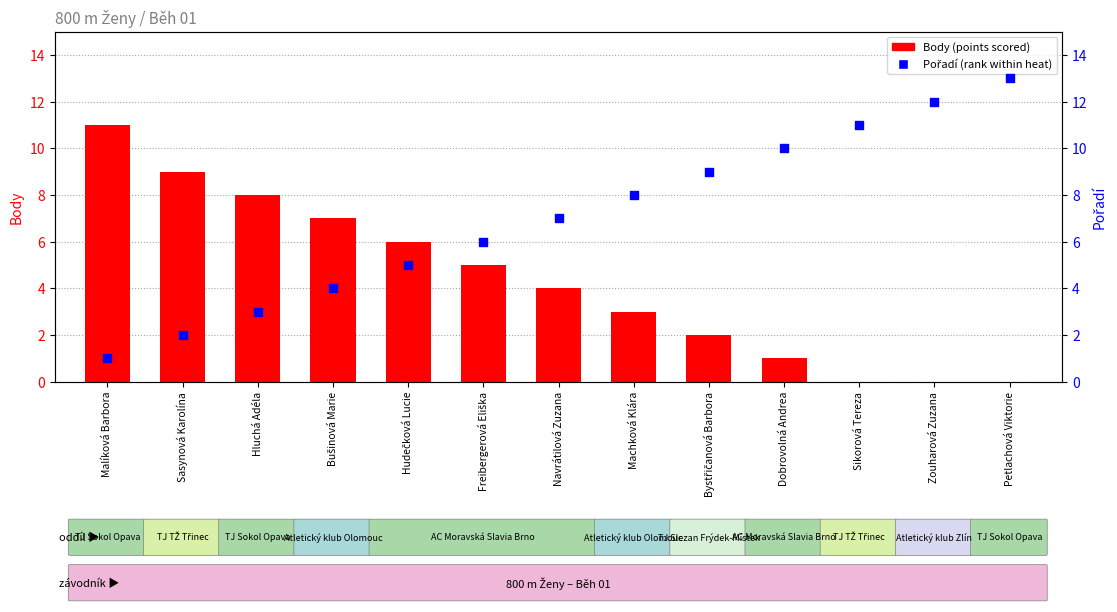

Which series reaches the maximum Y coordinate?

Pořadí (rank)